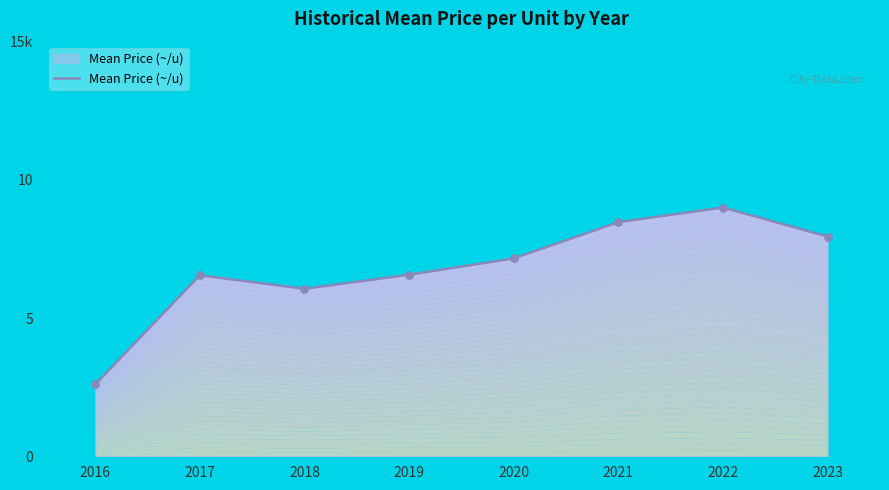

What is the ratio of the value at 2018 to the value at 2020?

0.8